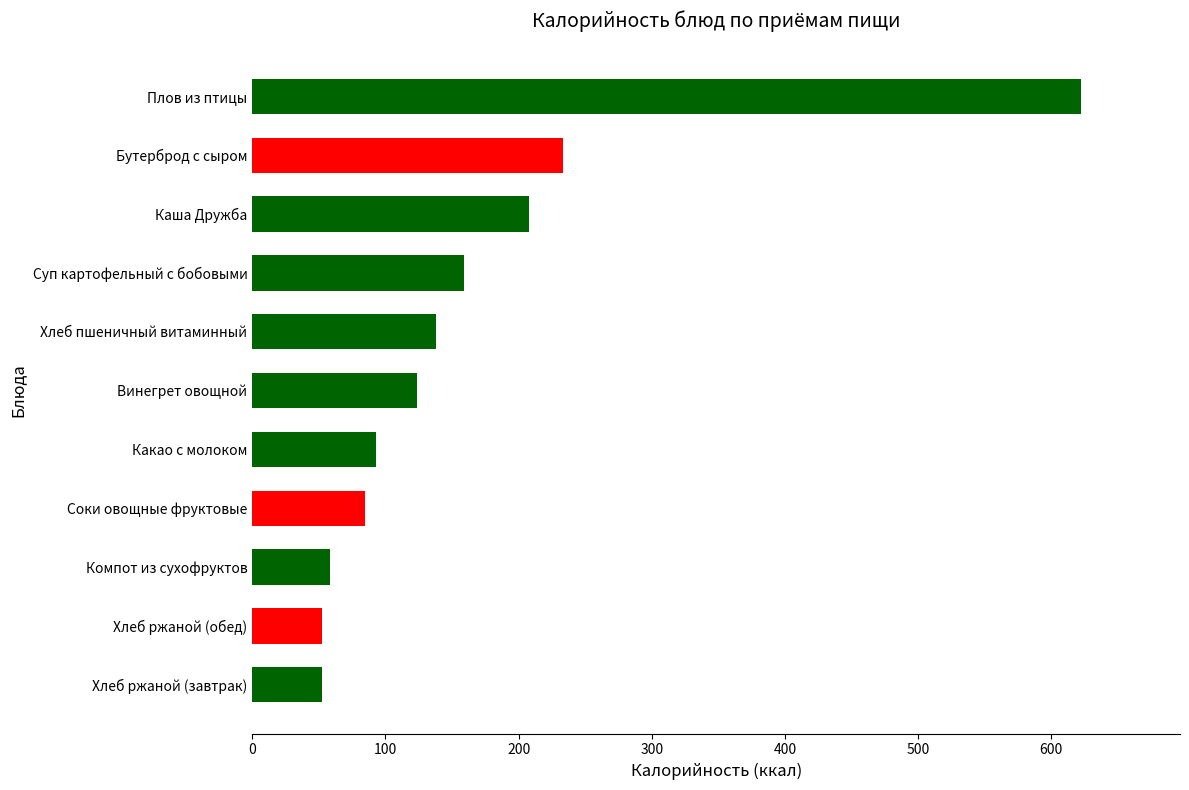

How many distinct data groups are displayed?

1